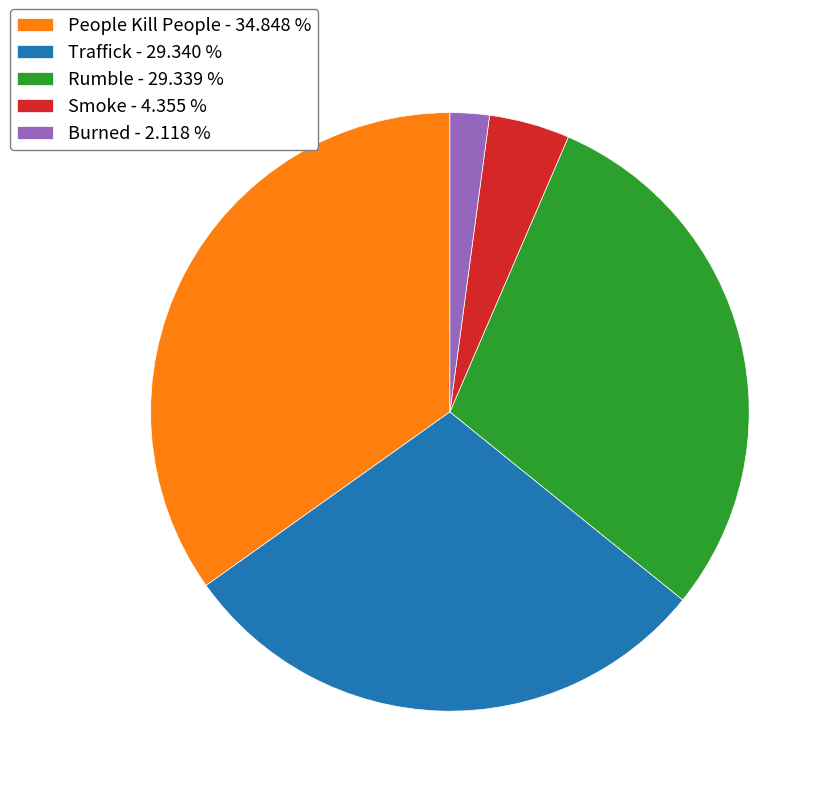

The Burned slice represents 15% of the pie. True or false?

False